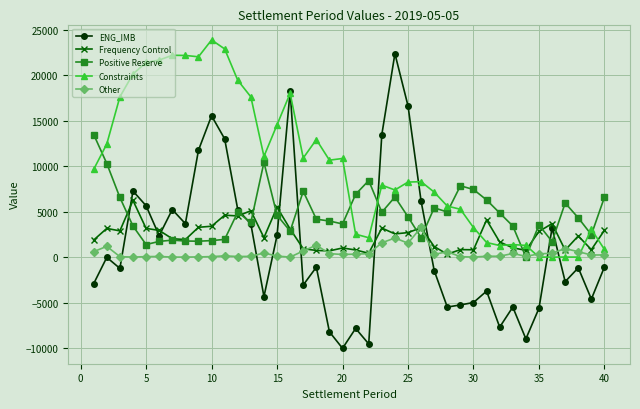

True or false: ENG_IMB has more than 1 points higher than both neighbors.

True